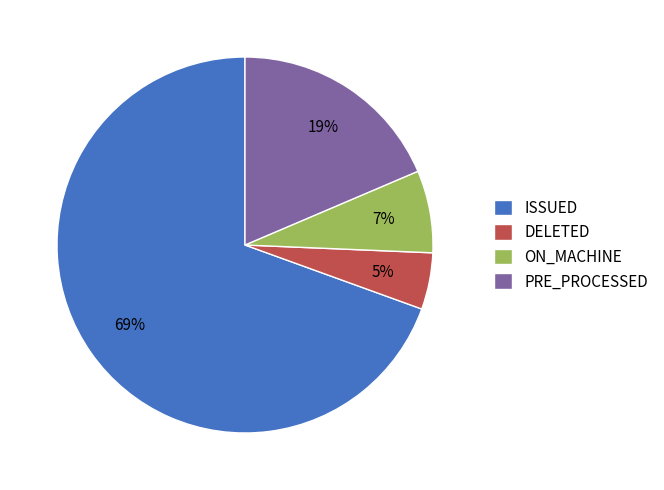

How many segments does this pie chart have?

4